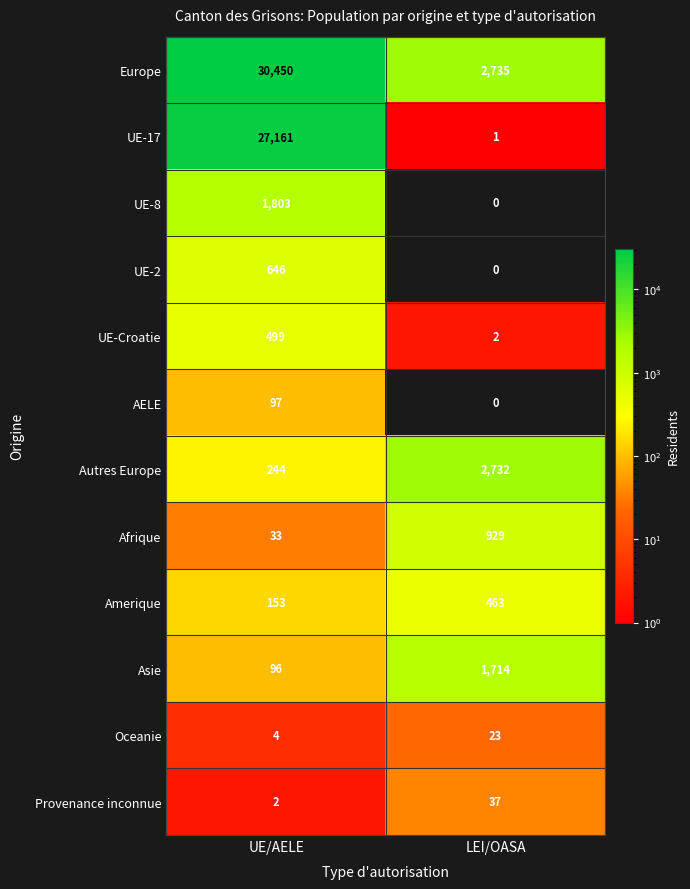

Reading right to left, list all the values displayed in this chart.

Europe: LEI/OASA=2735	UE/AELE=30450
UE-17: LEI/OASA=1	UE/AELE=27161
UE-8: LEI/OASA=0	UE/AELE=1803
UE-2: LEI/OASA=0	UE/AELE=646
UE-Croatie: LEI/OASA=2	UE/AELE=499
AELE: LEI/OASA=0	UE/AELE=97
Autres Europe: LEI/OASA=2732	UE/AELE=244
Afrique: LEI/OASA=929	UE/AELE=33
Amerique: LEI/OASA=463	UE/AELE=153
Asie: LEI/OASA=1714	UE/AELE=96
Oceanie: LEI/OASA=23	UE/AELE=4
Provenance inconnue: LEI/OASA=37	UE/AELE=2